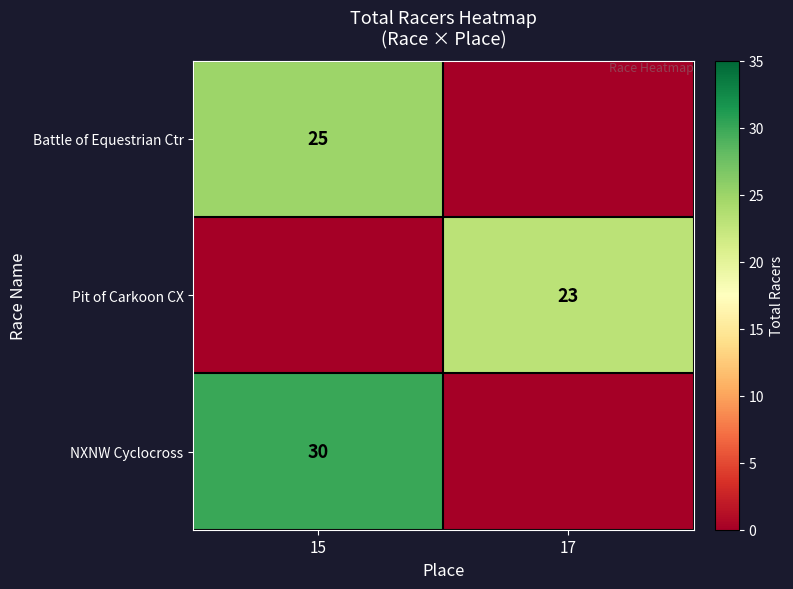

What is the spread (max minus min) of values at 17?

23